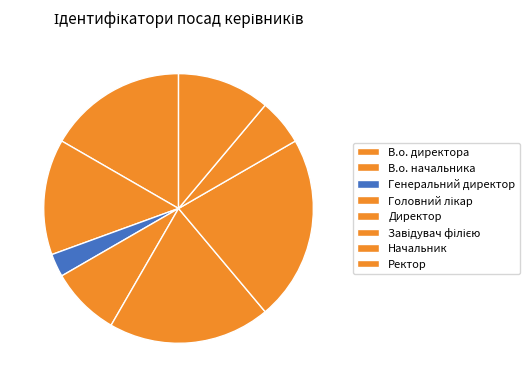

How many slices are in this pie chart?

8